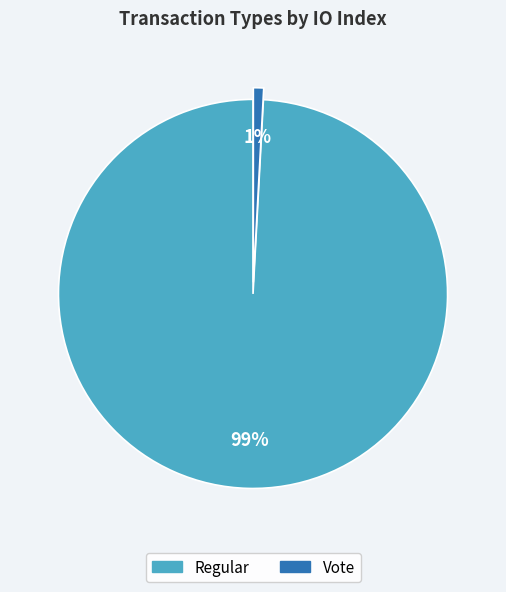

Is Vote the majority of the pie?

No